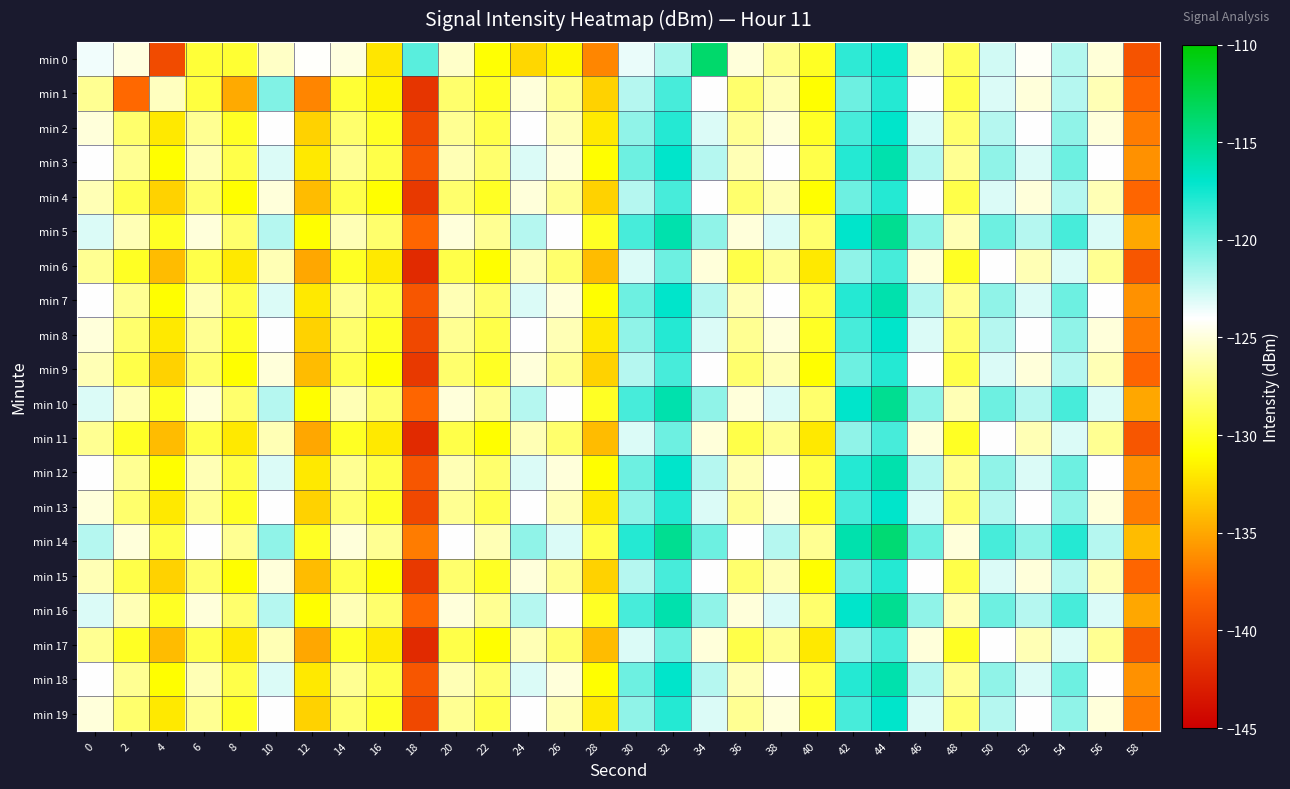

At 26, list the series in order from smallest to largest.

min 0, min 6, min 11, min 17, min 1, min 4, min 9, min 15, min 2, min 8, min 13, min 19, min 3, min 7, min 12, min 18, min 5, min 10, min 16, min 14